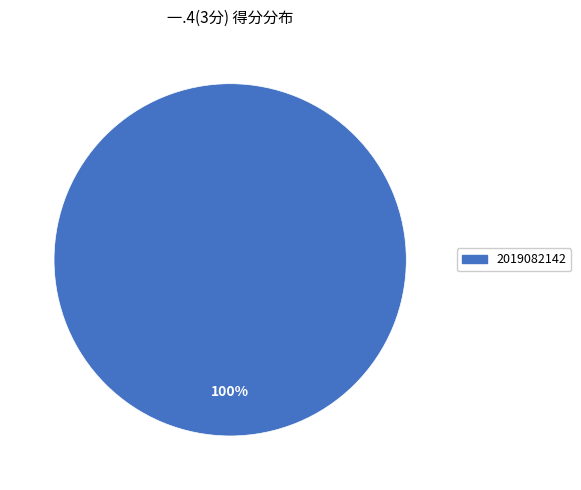

Which slice represents more than half of the pie?

2019082142